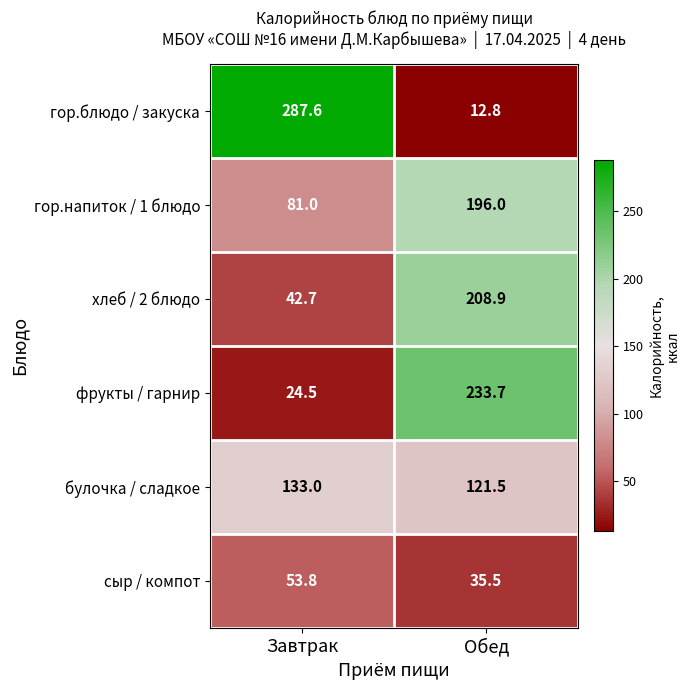

At how many categories does at least one series exceed 55?

2